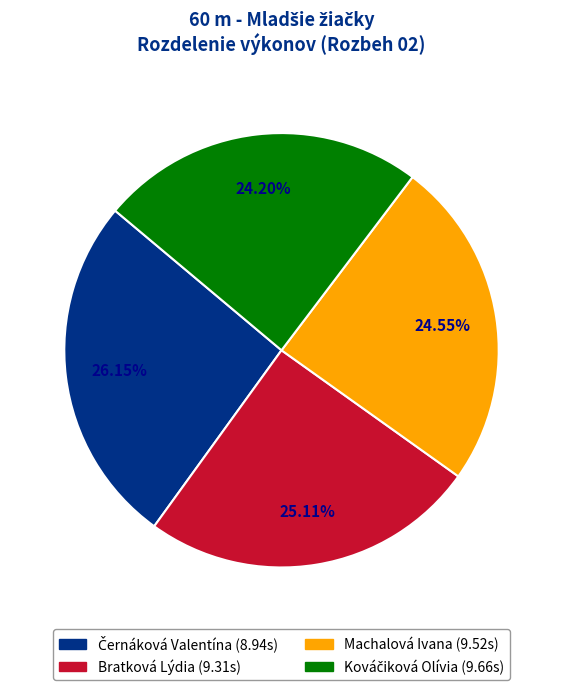

The Machalová Ivana slice represents 12% of the pie. True or false?

False